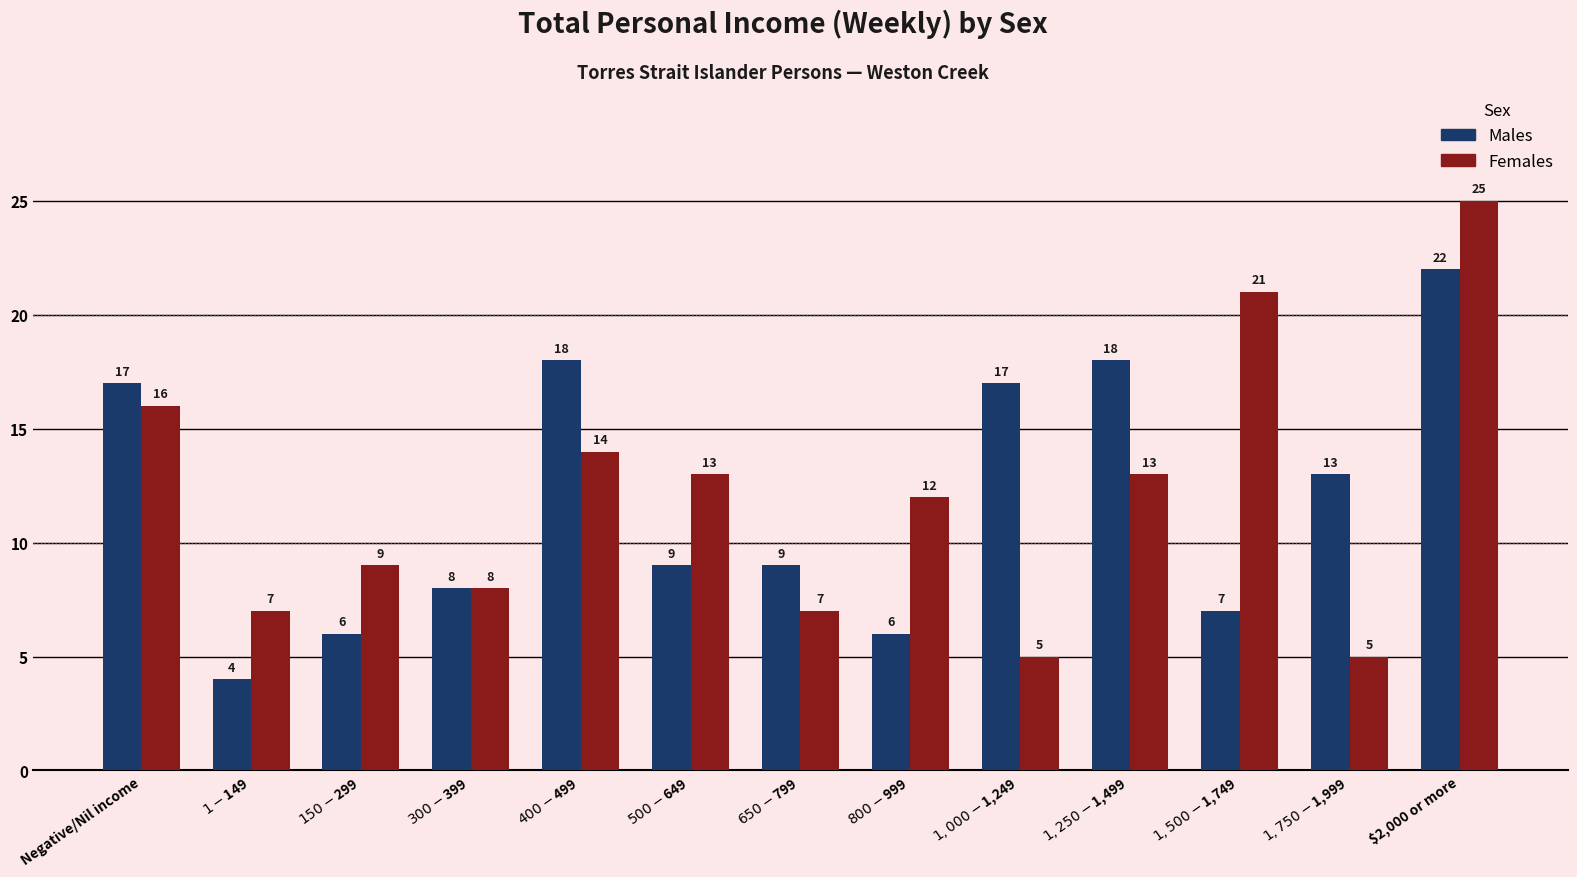

What is the label of the 3rd bar from the left?

$150-$299